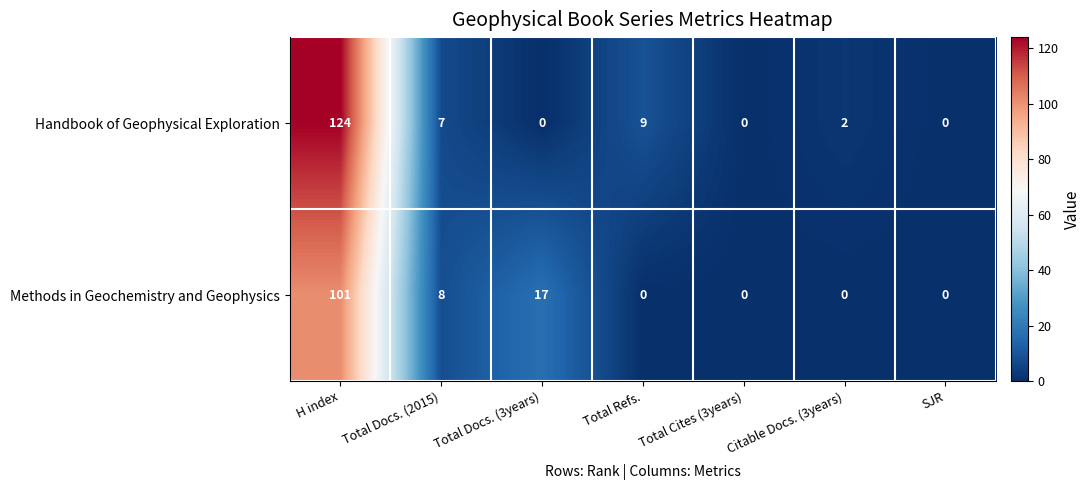

How many categories are shown in the chart?

7